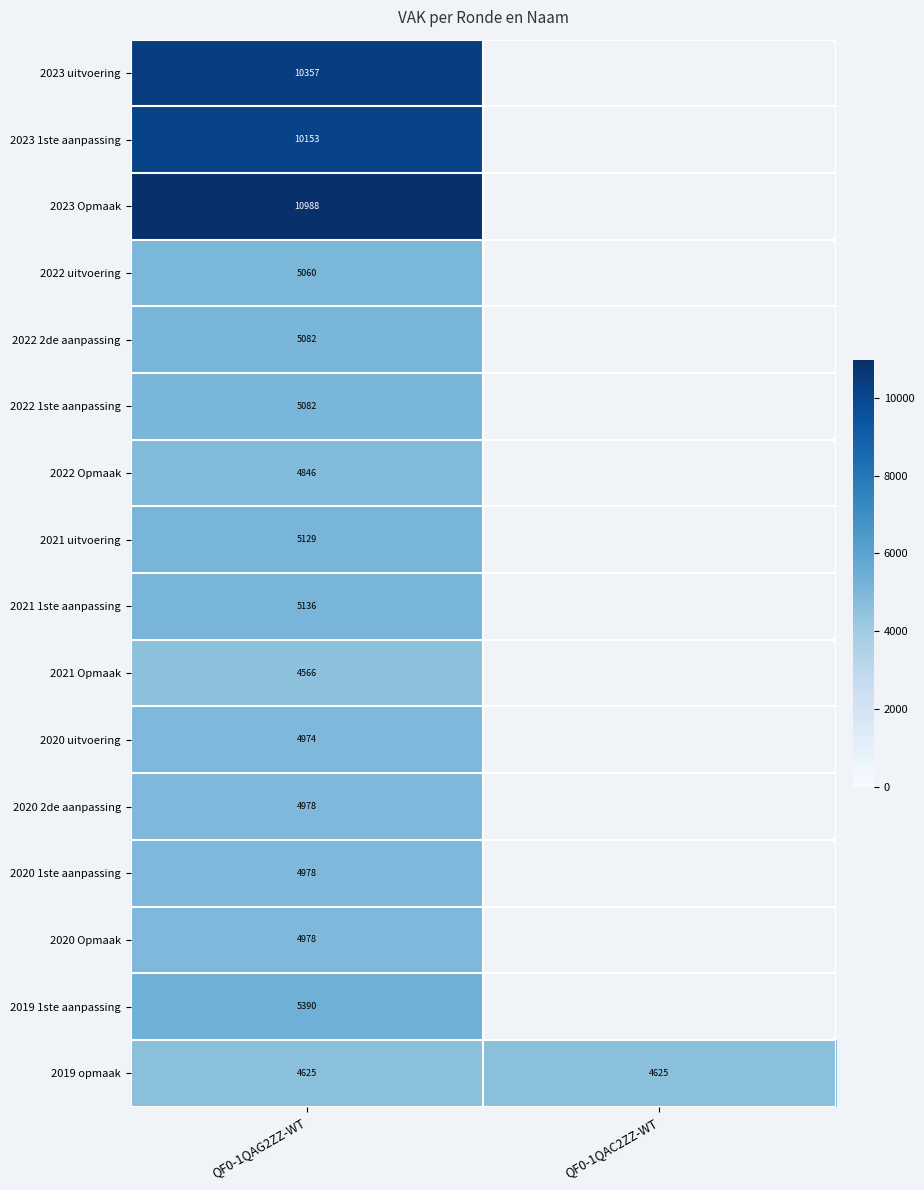

True or false: 2020 Opmaak has a value of 2341 at QF0-1QAG2ZZ-WT.

False